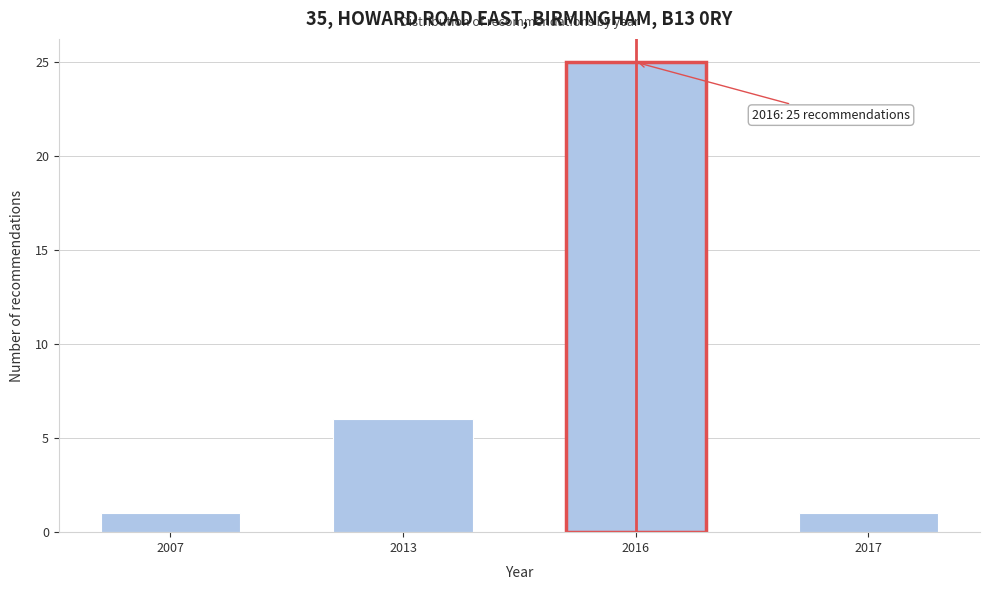

Reading left to right, list all the values displayed in this chart.

2007=1	2013=6	2016=25	2017=1